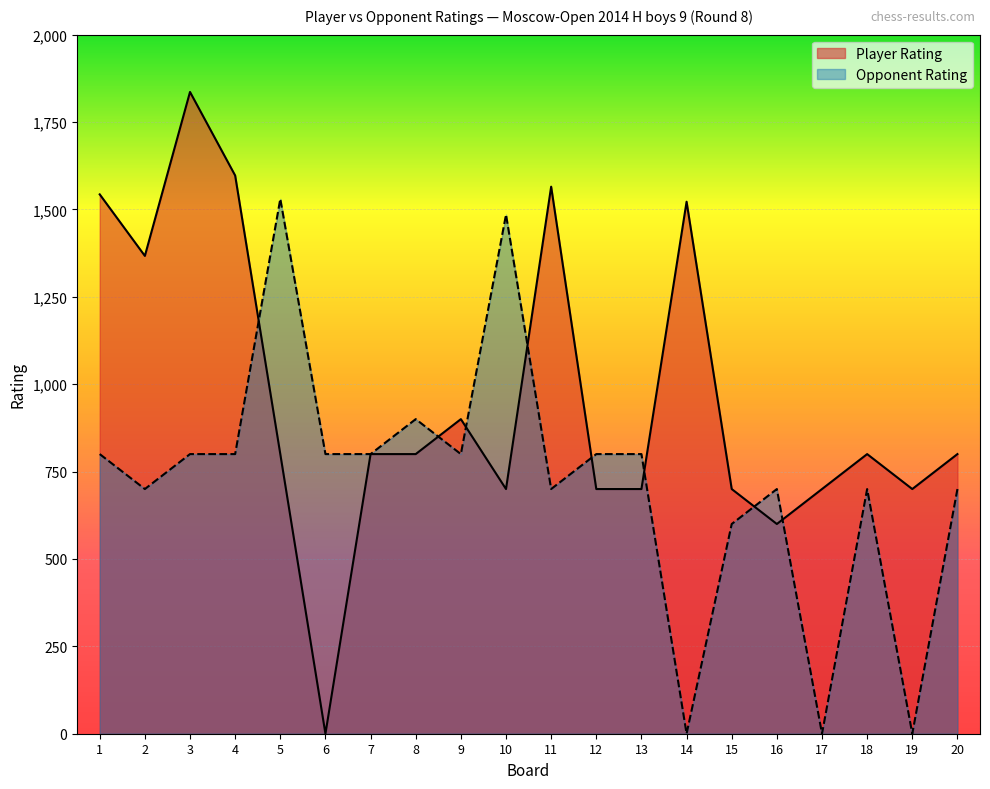

Which category has the lowest value in the Player Rating series?

6